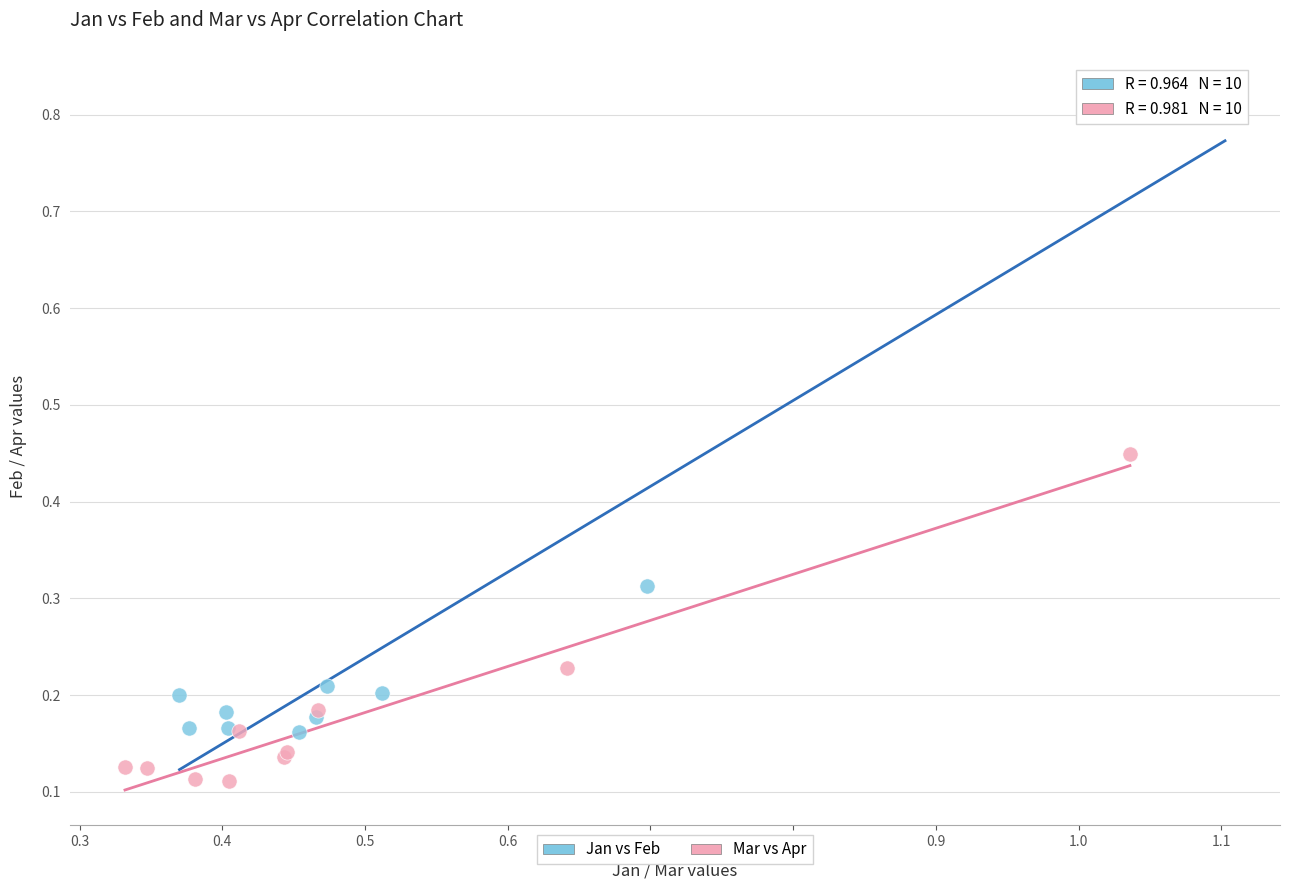

Which series has the largest Y range (max minus min)?

Jan vs Feb